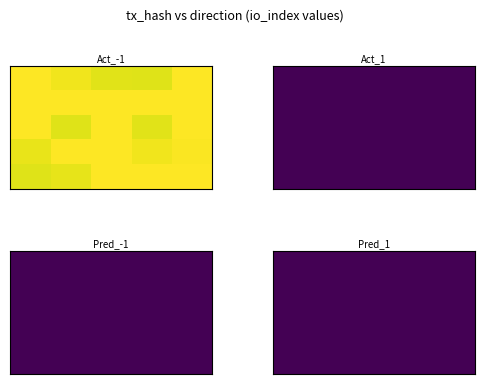

How many data points in cbd1c3ddacd42e0d4059ecdd4690a5e4b37a16c are less than 75?

1